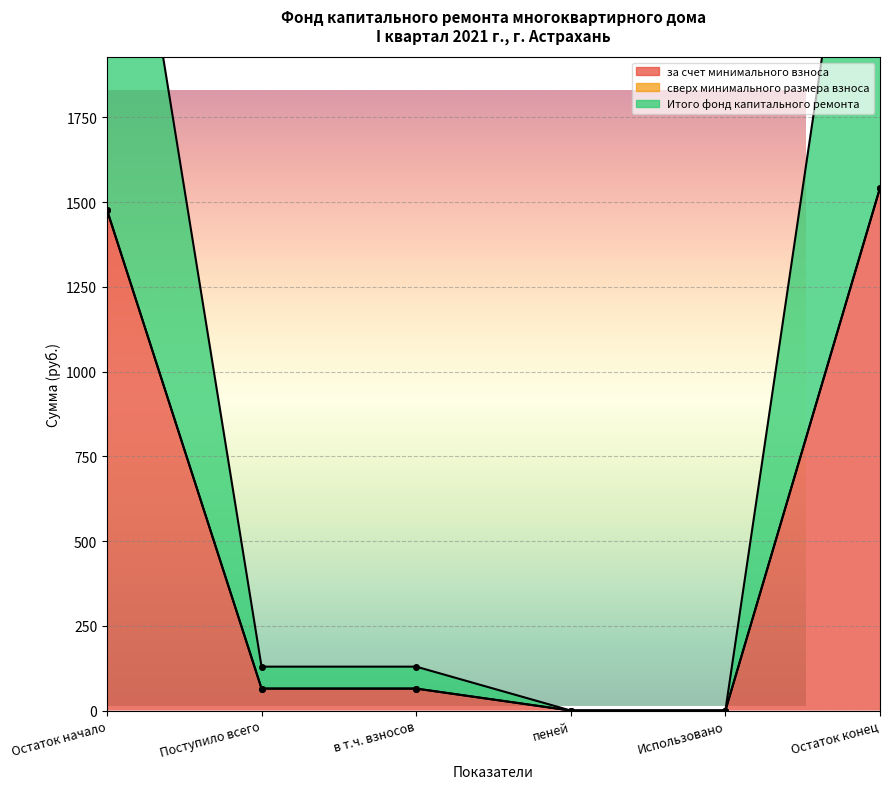

How many values in the за счет минимального взноса series are below 64?

2